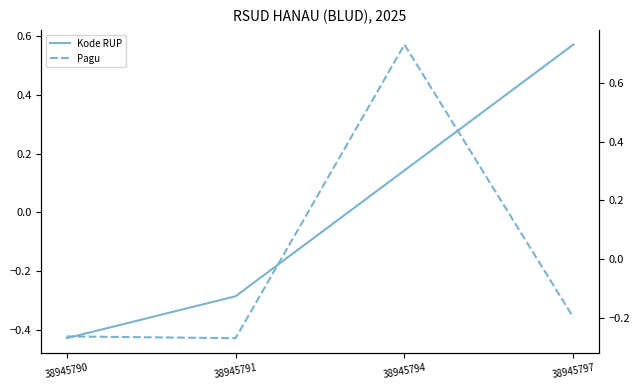

What value does the Pagu series have at 38945790?

-0.3